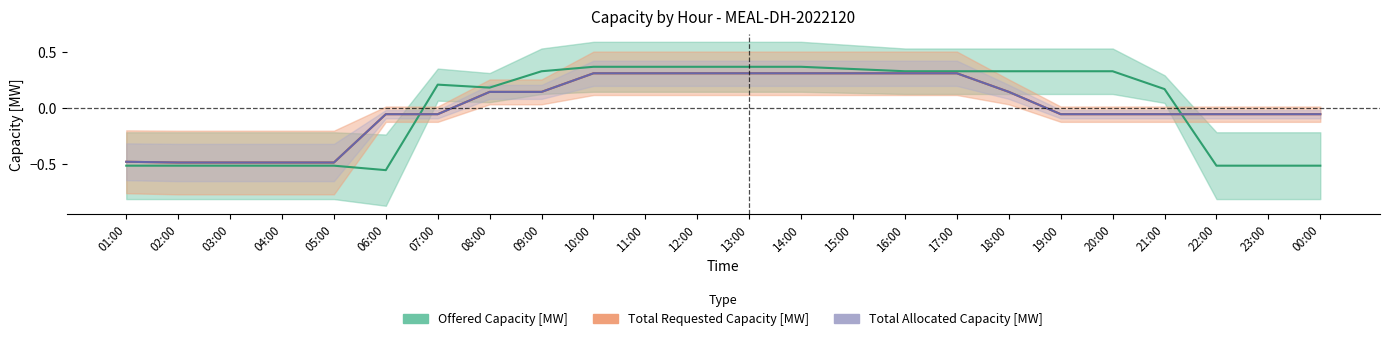

The value of Offered Capacity [MW] at 07:00 is 0.2. True or false?

True